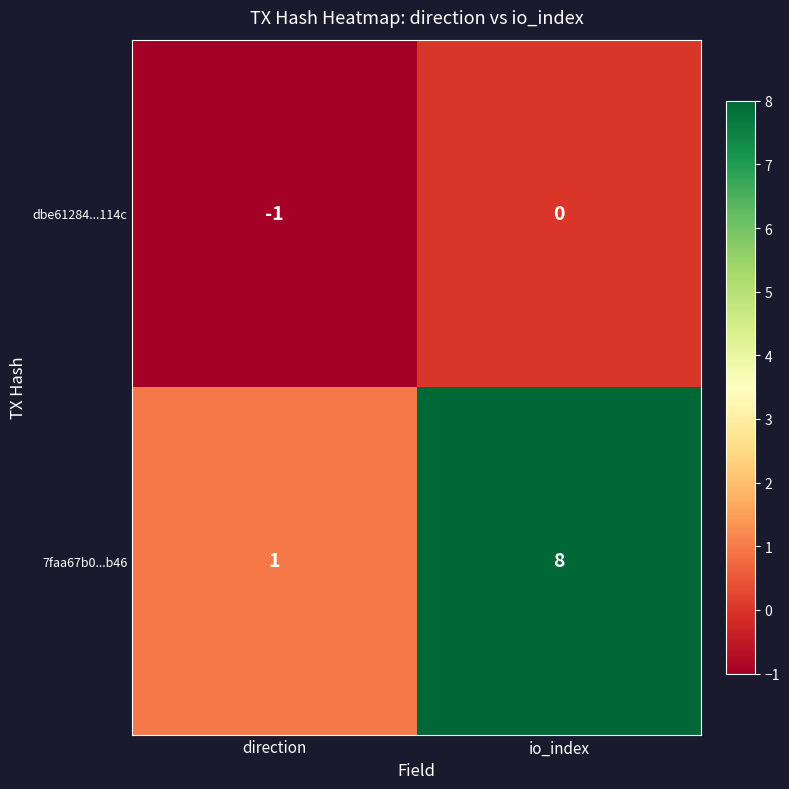

At which label is 7faa67b0...b46 closest to 4?

direction